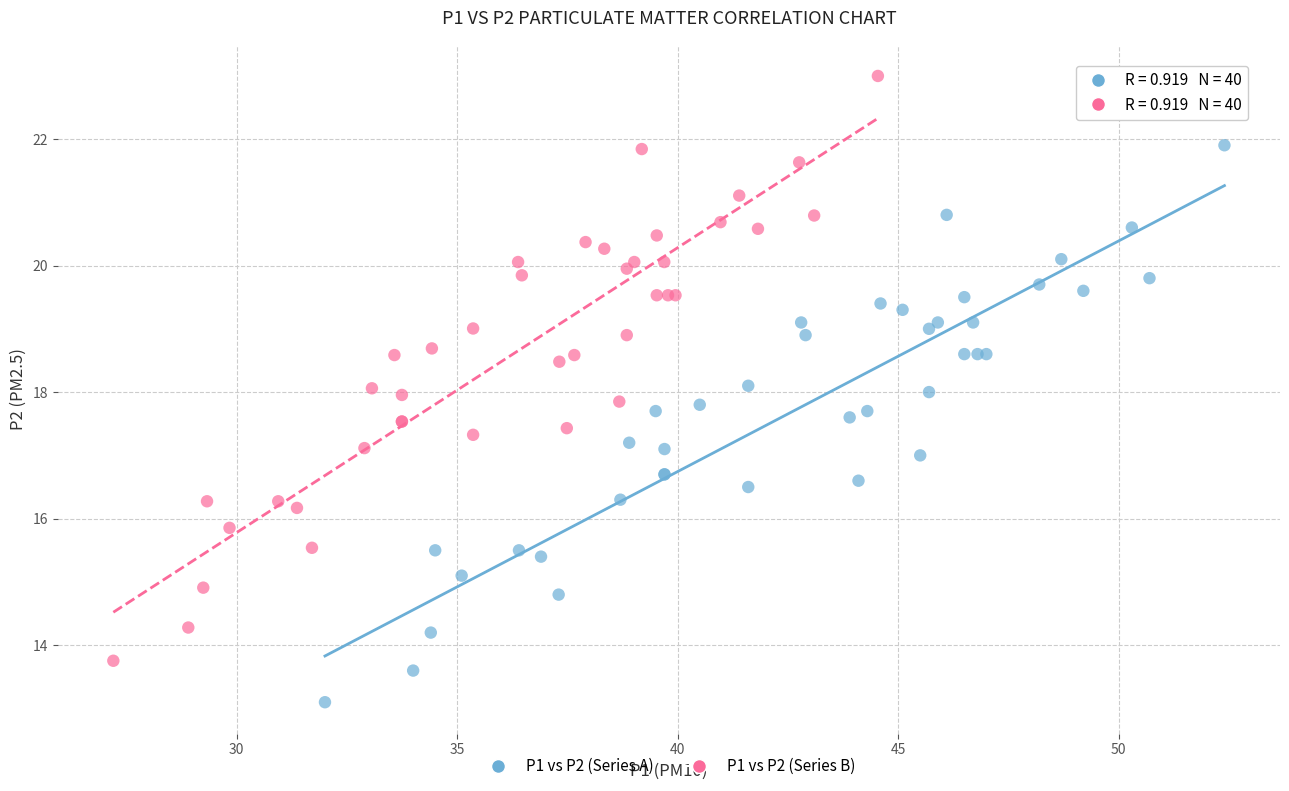

Which series contains the lowest Y value?

P1 vs P2 (Series A)